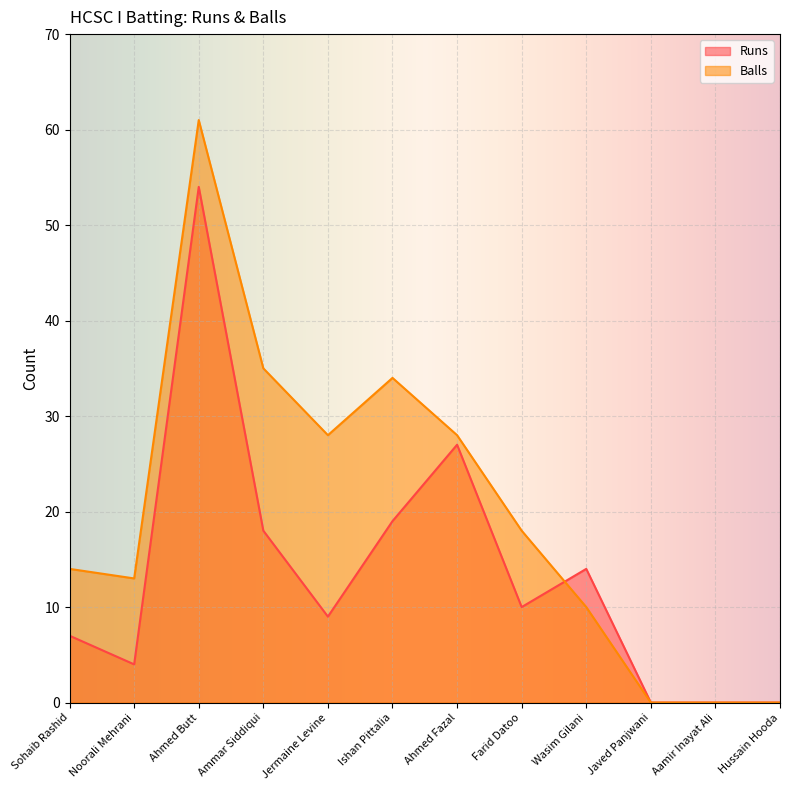

The value of Balls at Jermaine Levine is 47. True or false?

False